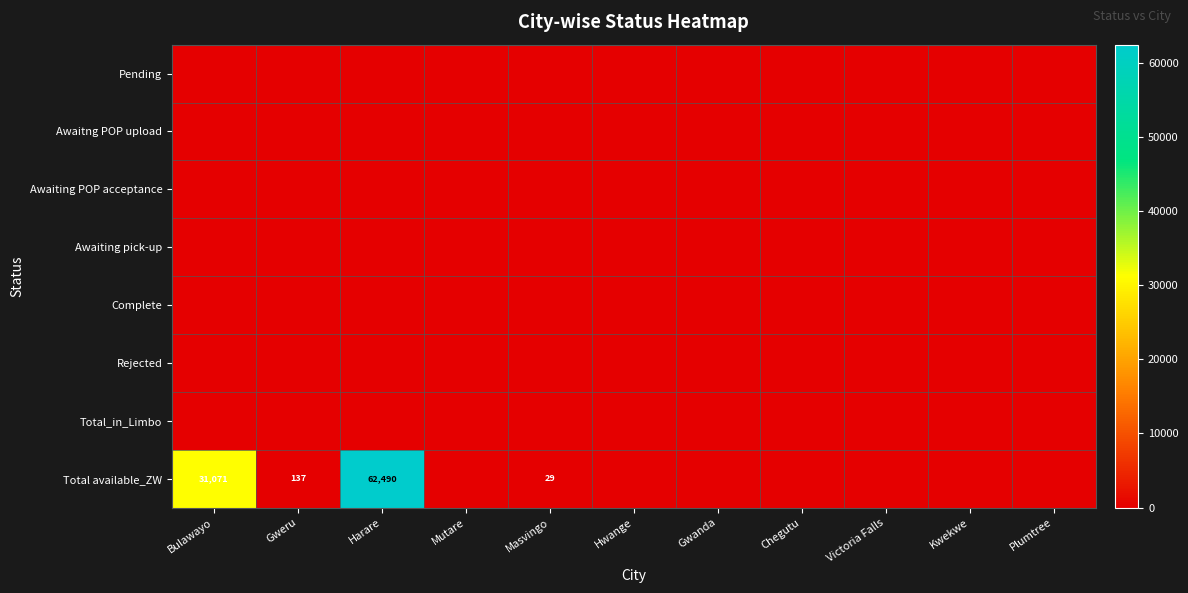

The value of Awaiting POP acceptance at Mutare is 0.0. True or false?

True